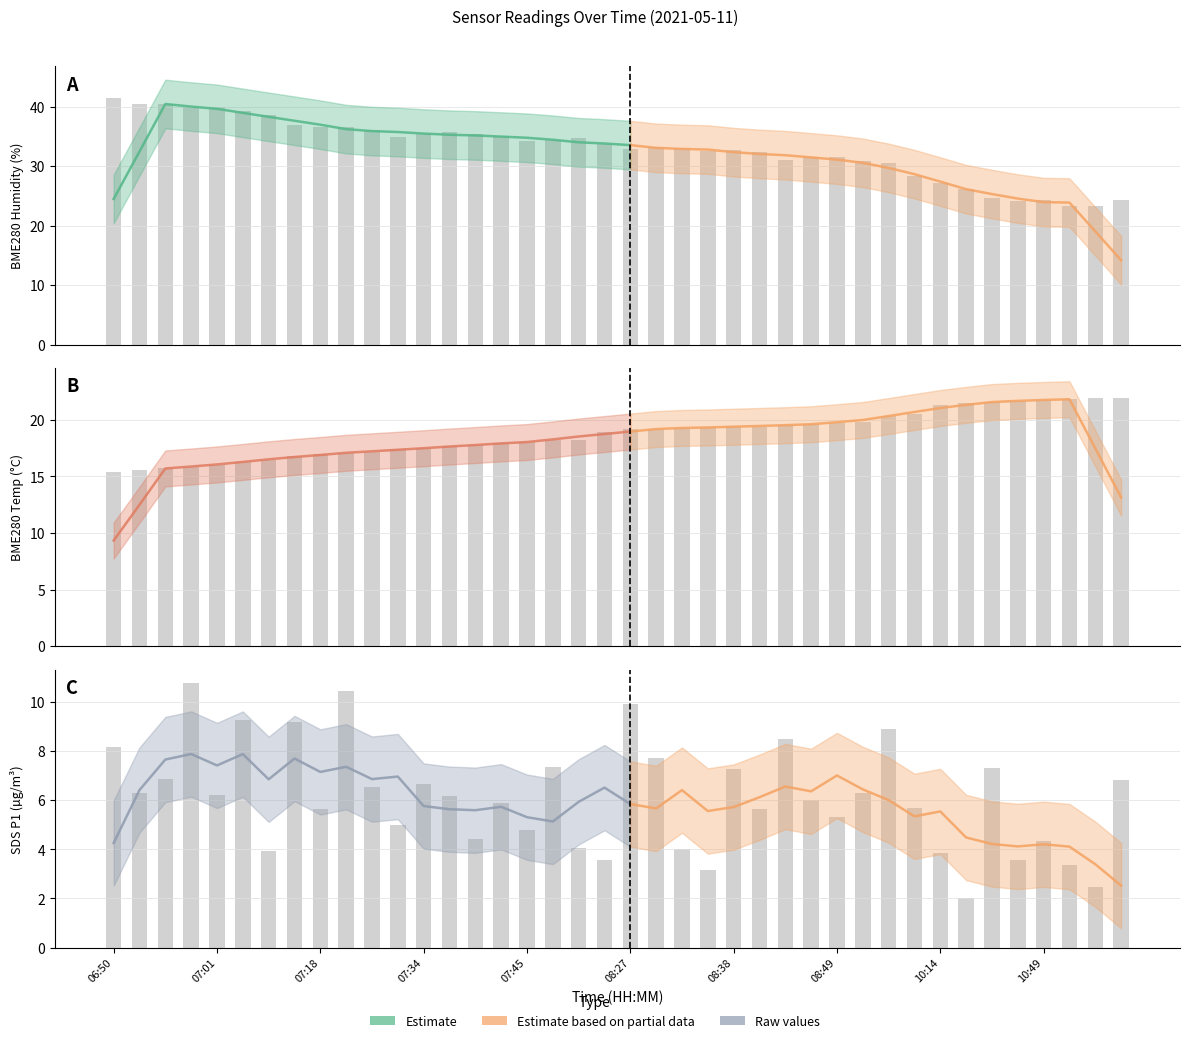

True or false: BME280_temperature has a value of 10.0 at 08:27.

False